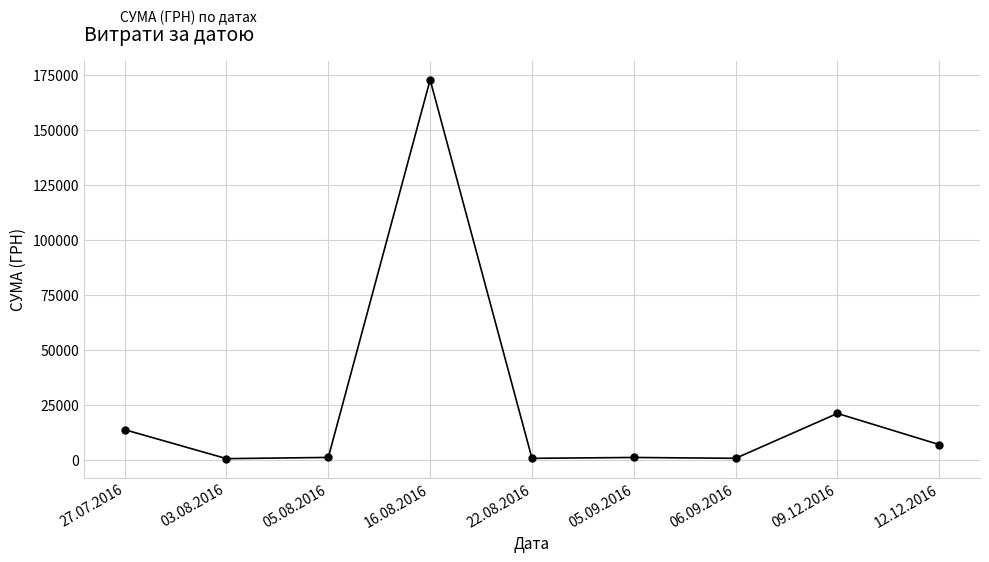

What is the greatest value displayed?

172695.9